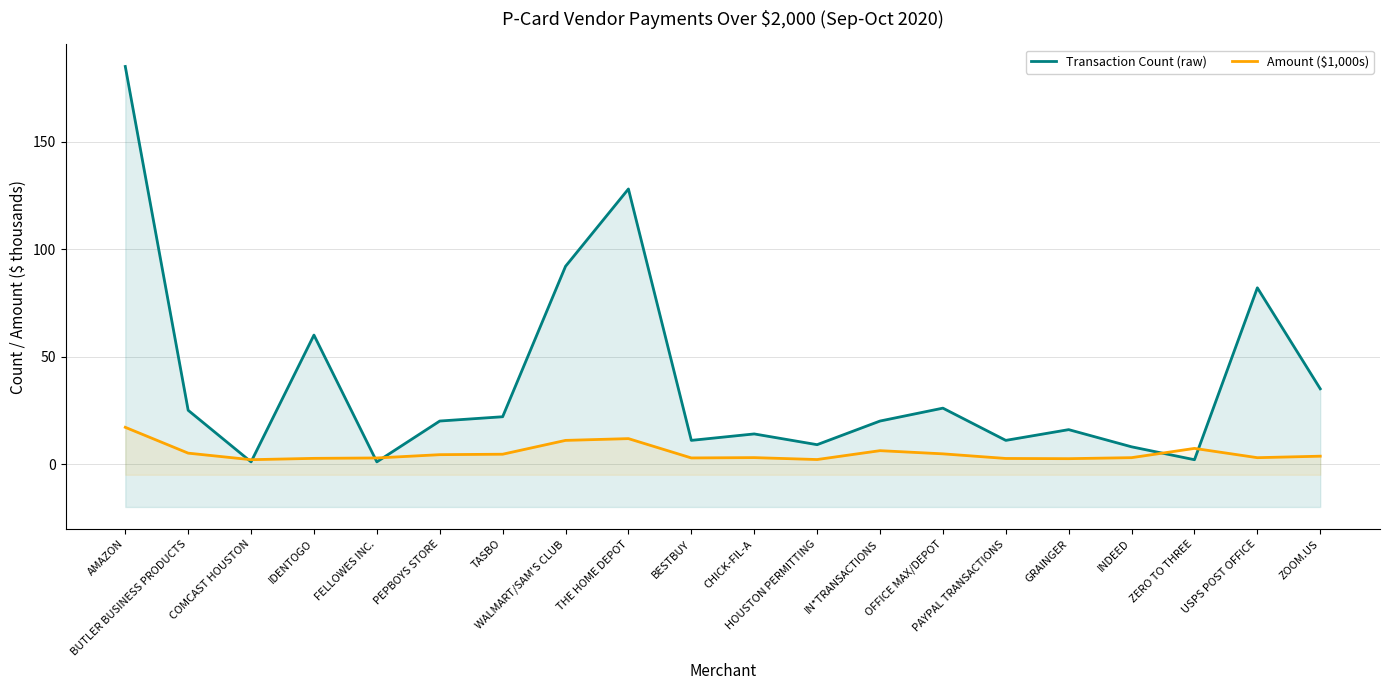

True or false: Transaction Count (raw) and Amount ($1,000s) cross at least once.

True